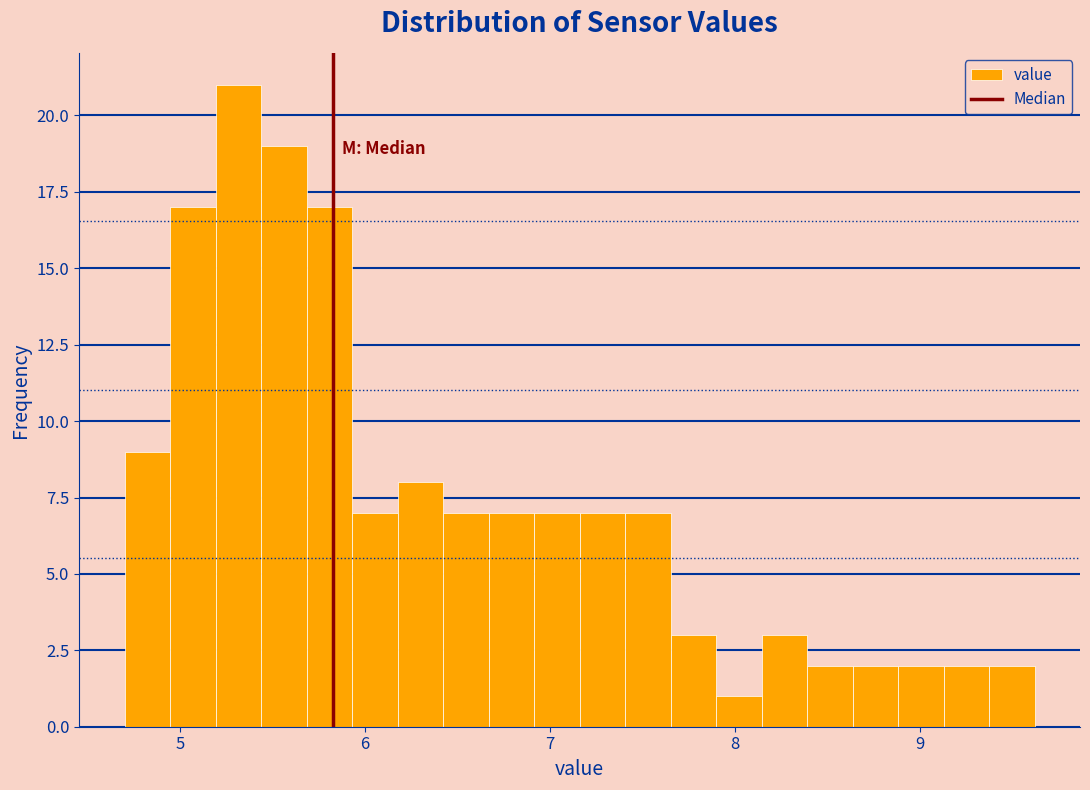

Around what value on the x-axis is the tallest bar? Give the approximate position of its centre, as read against the axis.

5.3